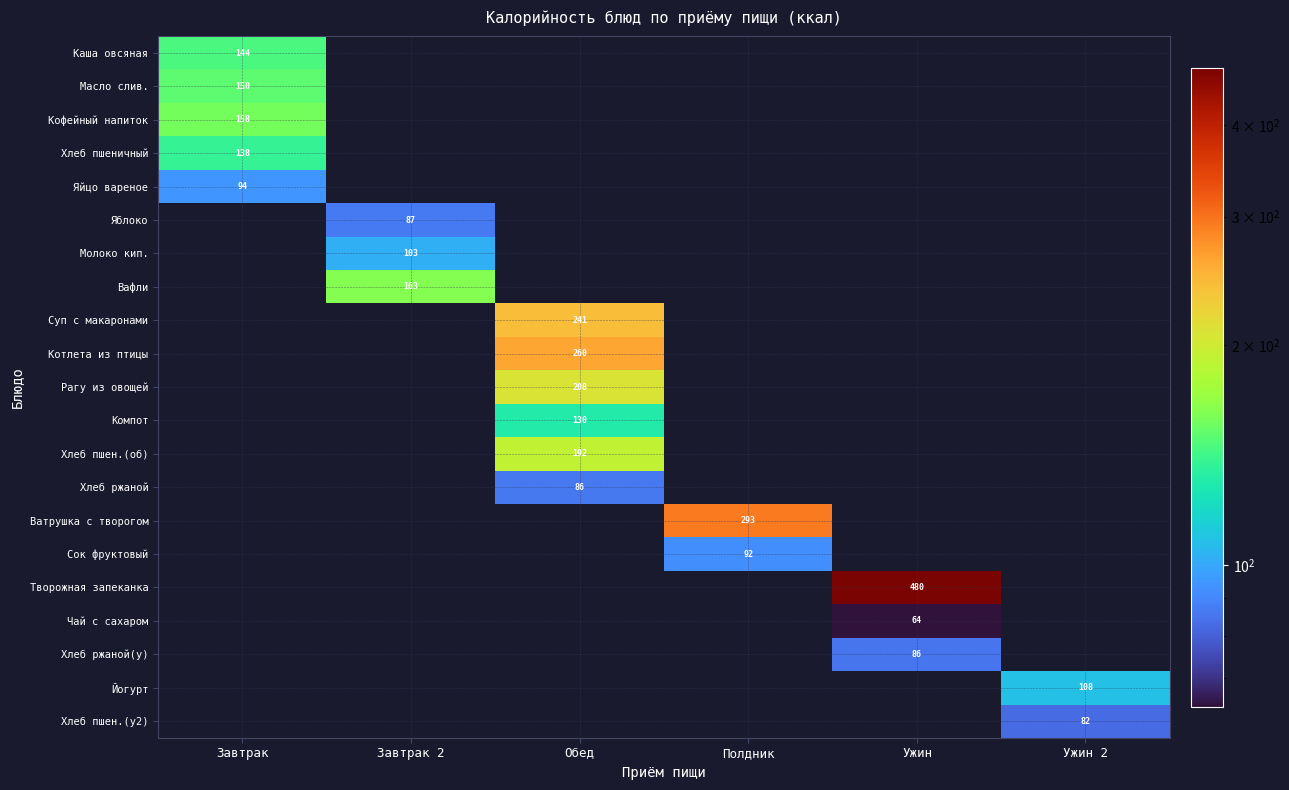

Rank the categories by Яйцо вареное value from highest to lowest.

Завтрак, Завтрак 2, Обед, Полдник, Ужин, Ужин 2